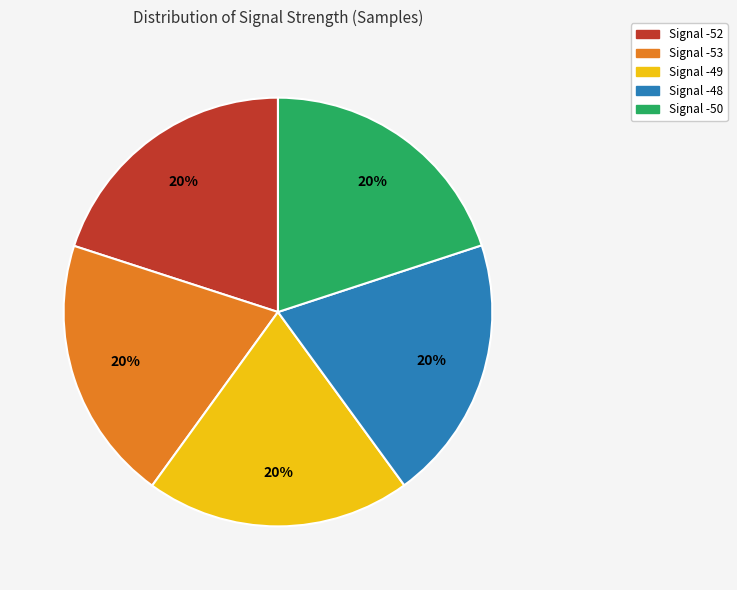

To the nearest percent, what portion does Signal -52 represent?

20%